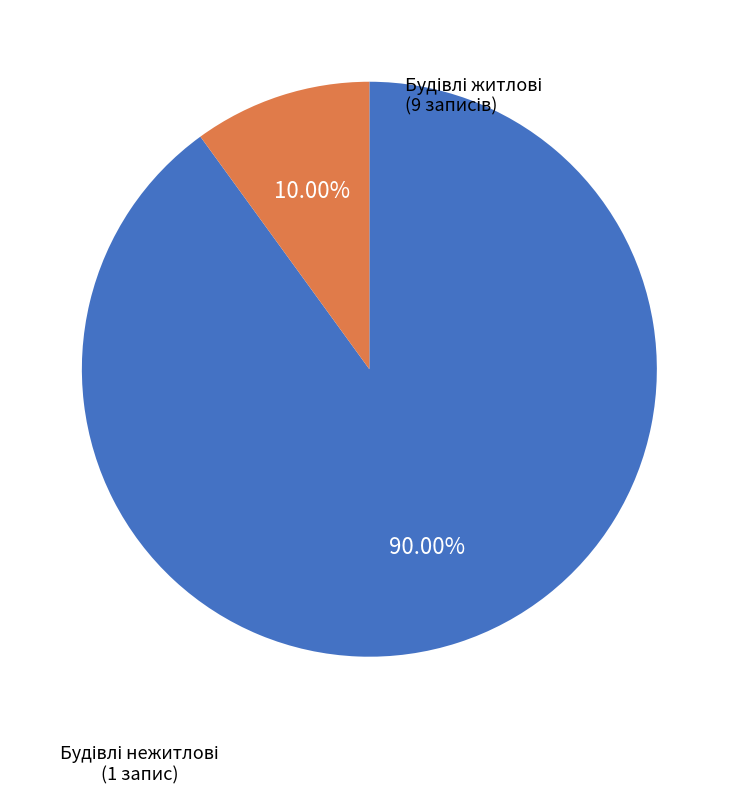

Does any single category account for the majority?

Yes